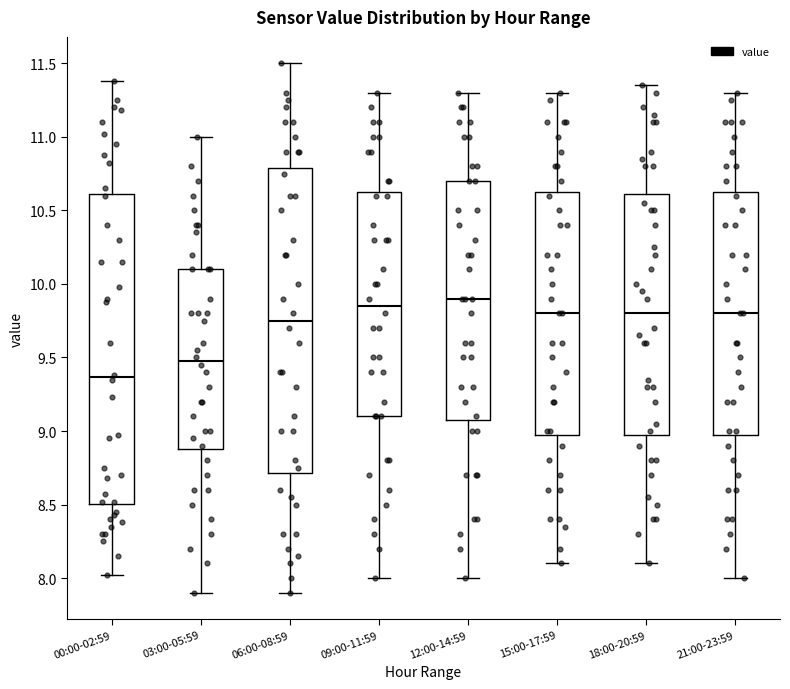

Reading left to right, transcribe this box plot: for each box, give where its median line is, the range the box spans, and where its two whiskers end, as read against the y-axis. The values are not printed on the chart, so give them approximately, as read against the axis.

00:00-02:59: median 9.35, box 8.50 to 10.60, whiskers 8.00 to 11.40
03:00-05:59: median 9.50, box 8.90 to 10.10, whiskers 7.90 to 11.00
06:00-08:59: median 9.75, box 8.70 to 10.80, whiskers 7.90 to 11.50
09:00-11:59: median 9.85, box 9.10 to 10.65, whiskers 8.00 to 11.30
12:00-14:59: median 9.90, box 9.10 to 10.70, whiskers 8.00 to 11.30
15:00-17:59: median 9.80, box 9.00 to 10.65, whiskers 8.10 to 11.30
18:00-20:59: median 9.80, box 9.00 to 10.60, whiskers 8.10 to 11.35
21:00-23:59: median 9.80, box 9.00 to 10.65, whiskers 8.00 to 11.30